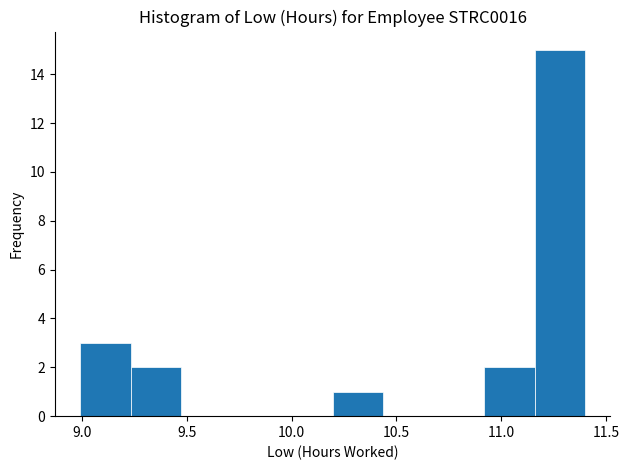

Which range on the x-axis has the tallest bar?

11.15 to 11.40